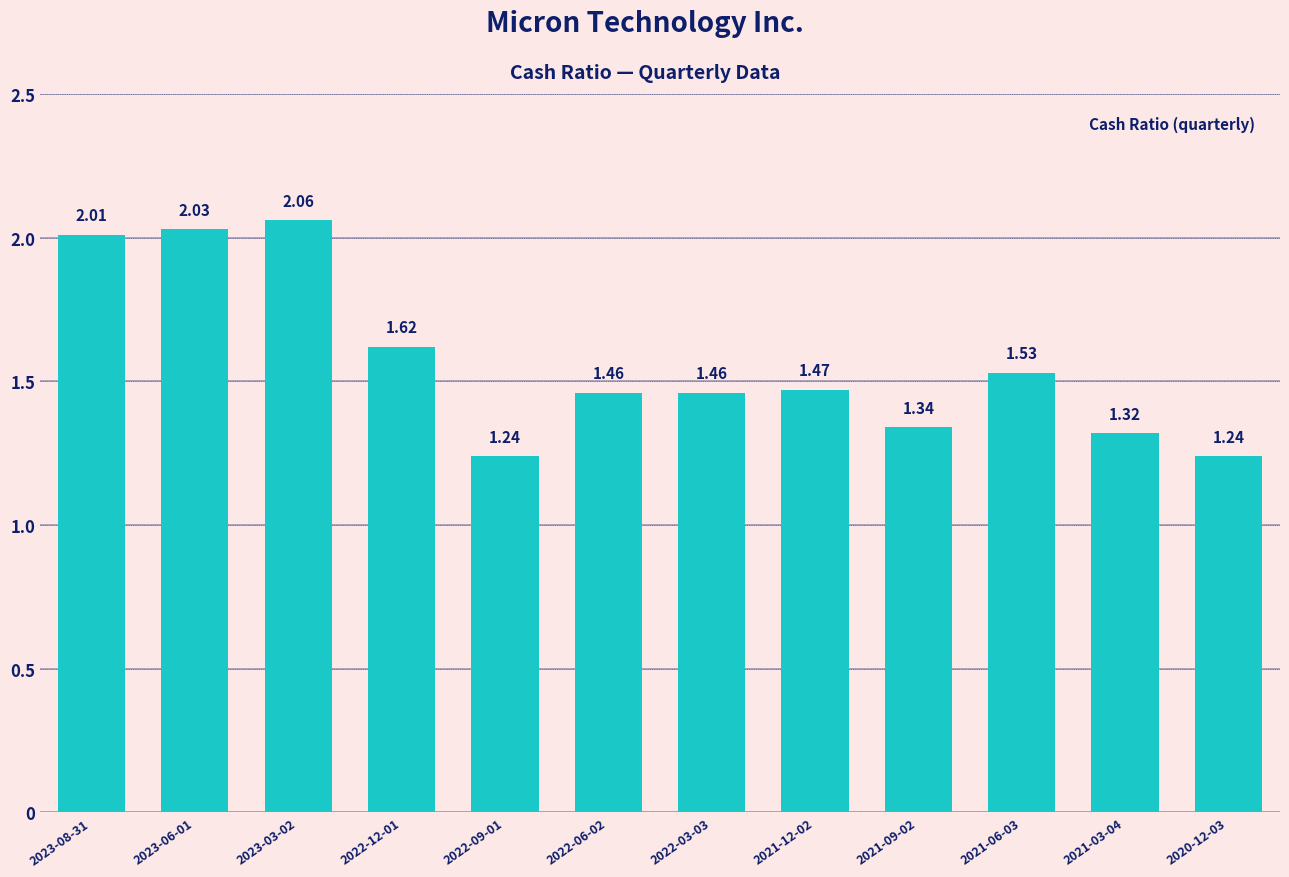

What is the label of the 7th bar from the left?

2022-03-03